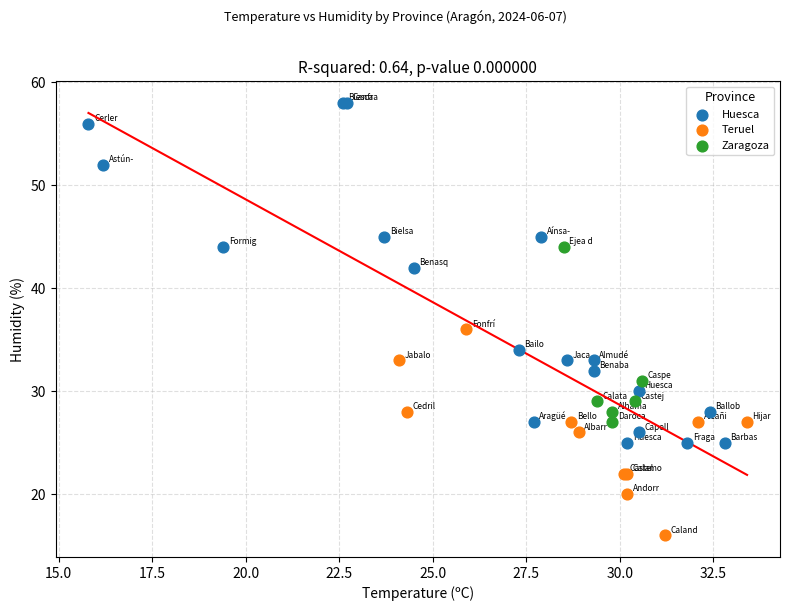

Which series contains the highest Y value?

Huesca